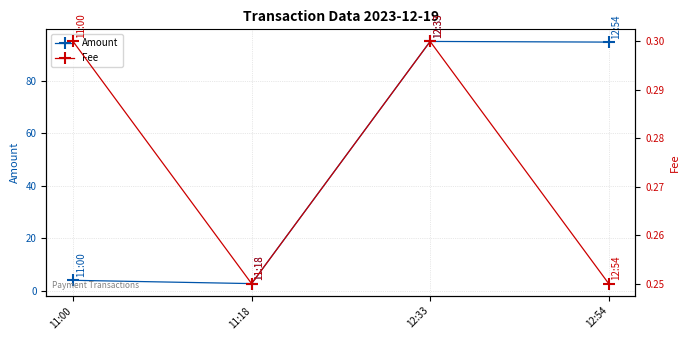

At 11:18, list the series in order from smallest to largest.

Fee, Amount